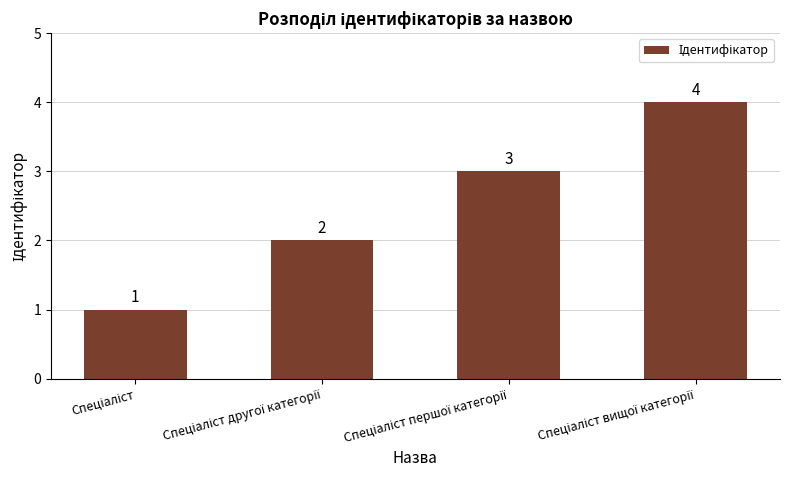

Count the values in the range 2 to 4.

3